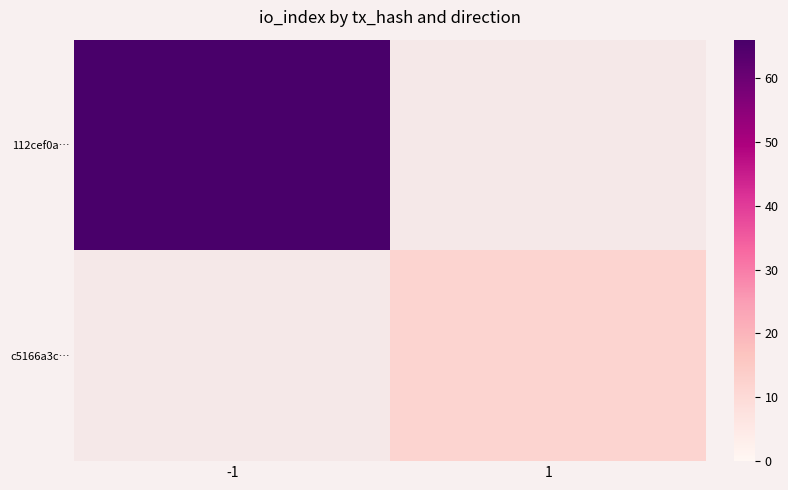

List the series in order of their overall mean, highest first.

112cef0a…, c5166a3c…